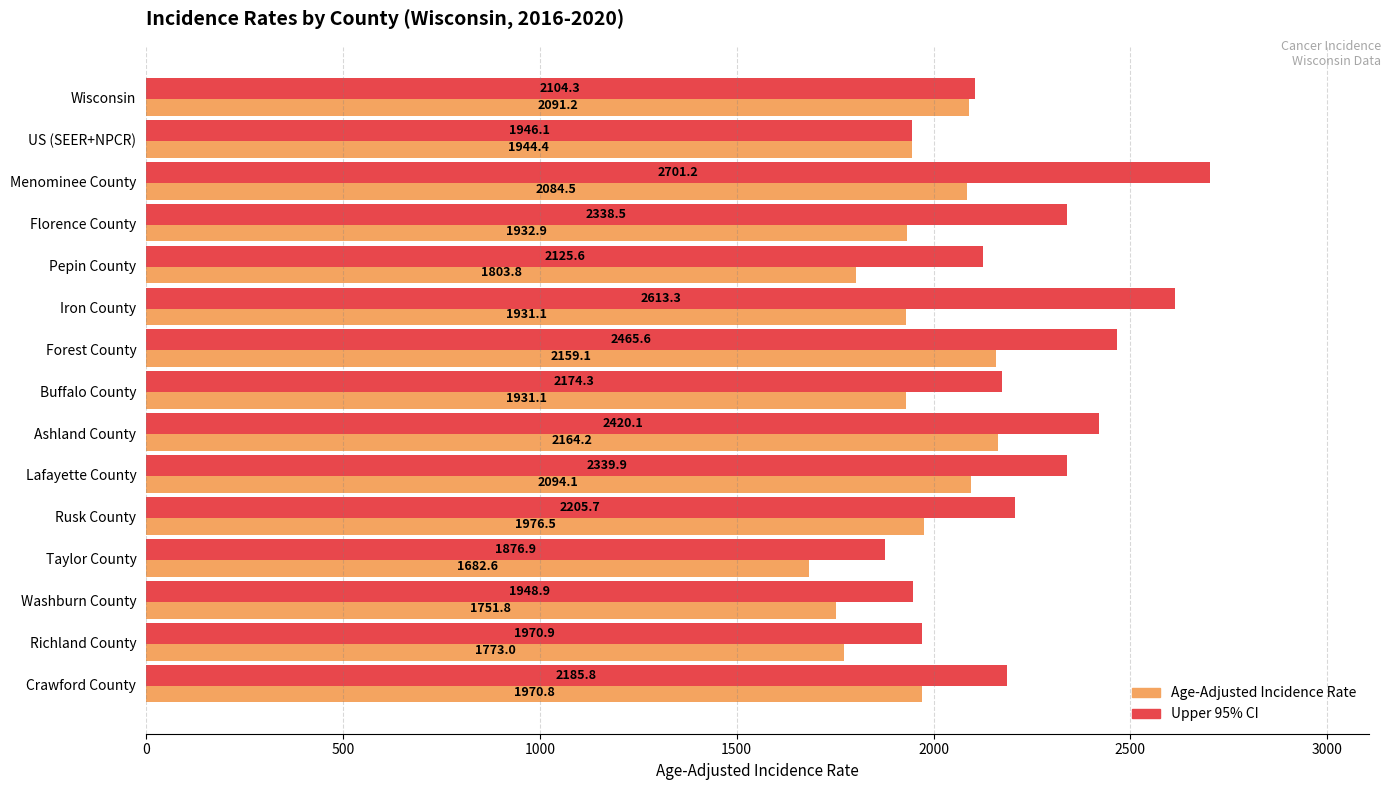

The Upper 95% CI series shows 622.3 at Lafayette County. True or false?

False